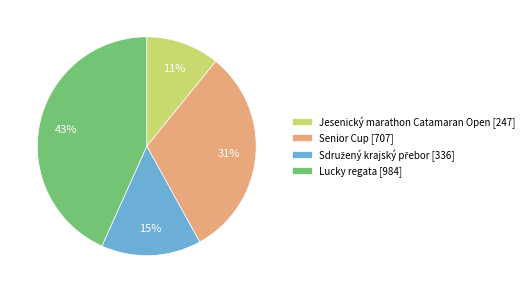

Which slice is the smallest?

Jesenický marathon Catamaran Open